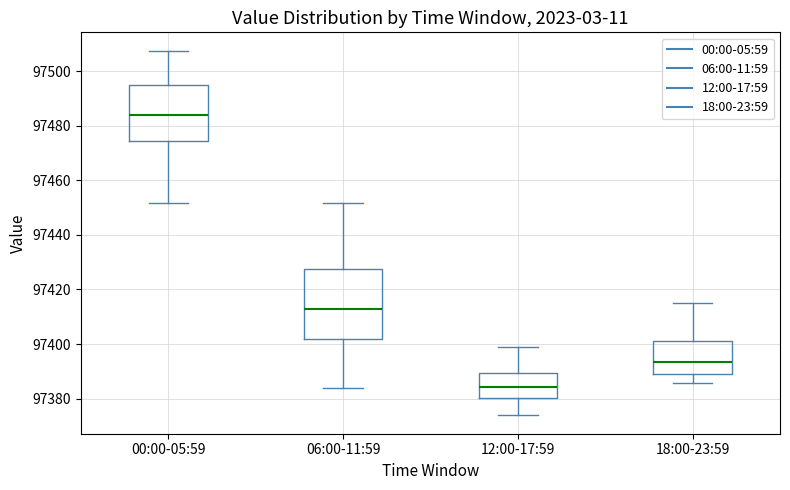

Where is the lower edge of the box for 18:00-23:59 on the y-axis? The values are not printed on the chart, so give them approximately, as read against the axis.

97388